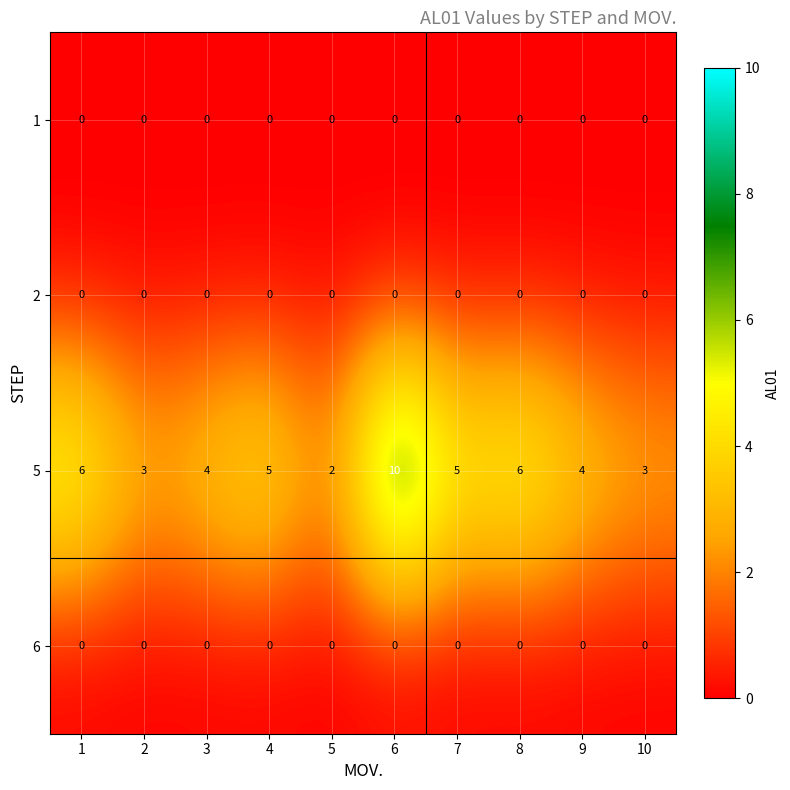

What is the average value of the 5 series?

5